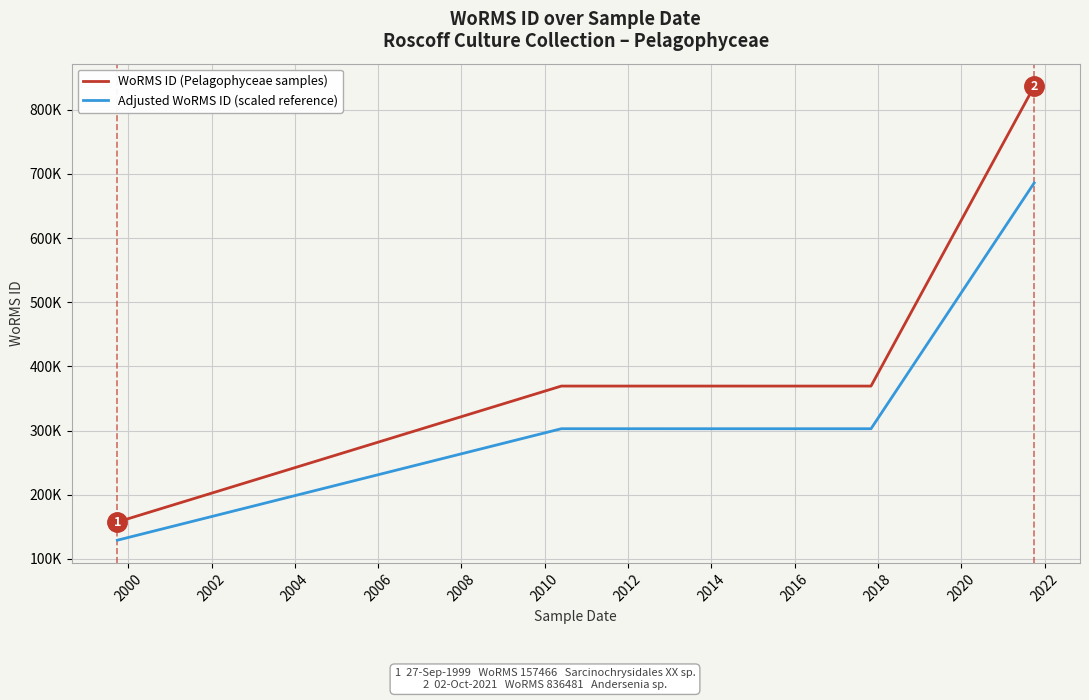

What is the highest value of the WoRMS ID (Pelagophyceae samples) series?

836481